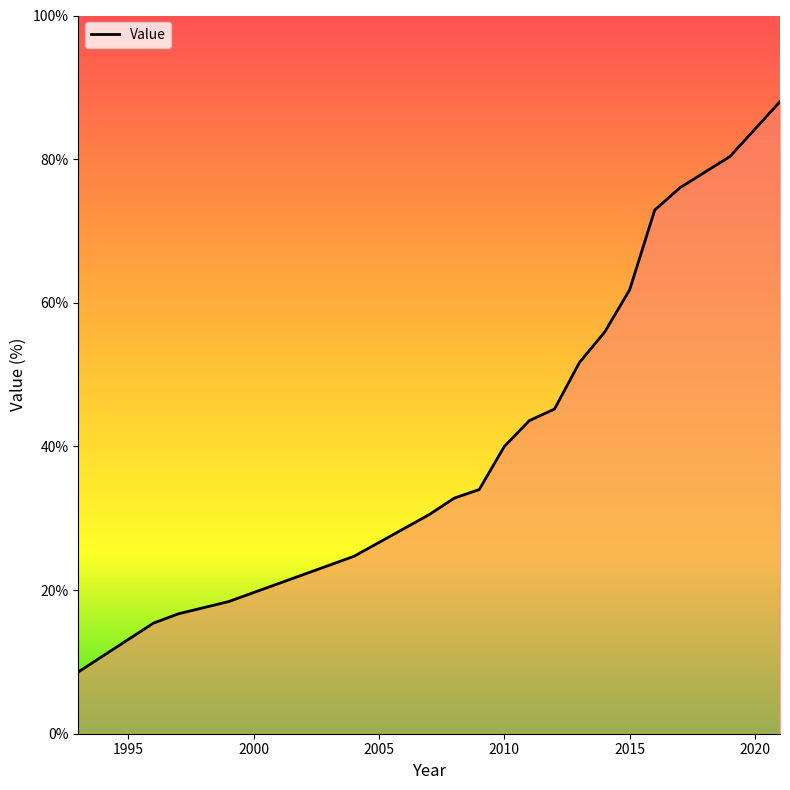

What is the greatest value displayed?

88.0